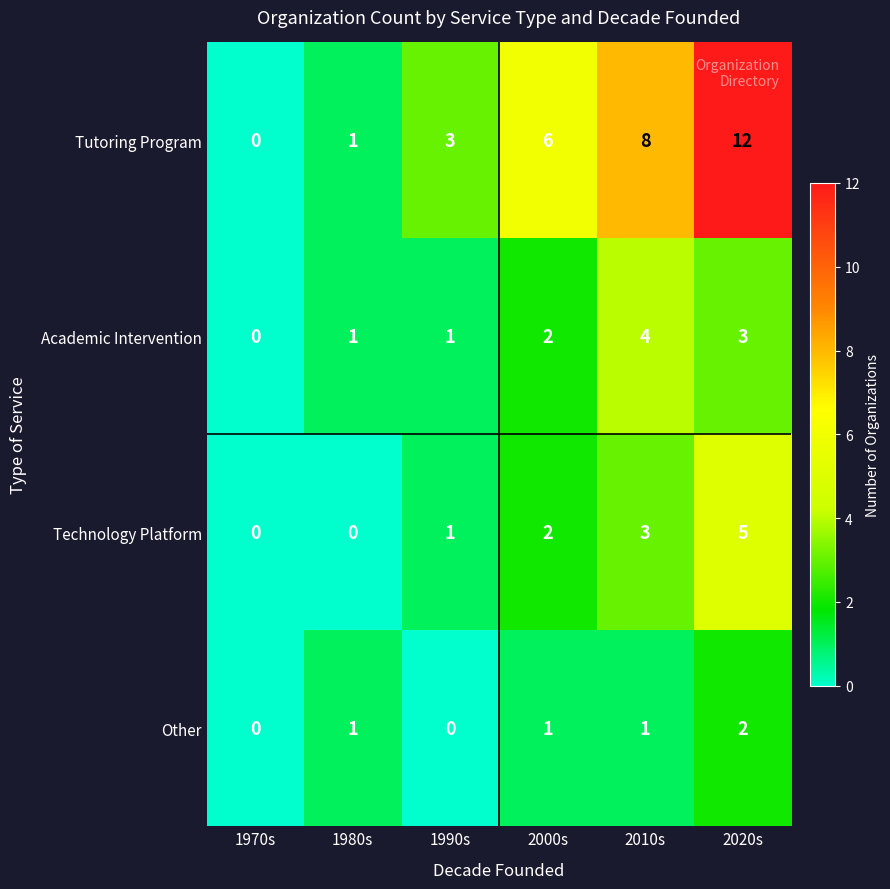

Which series has the largest range (max minus min)?

Tutoring Program